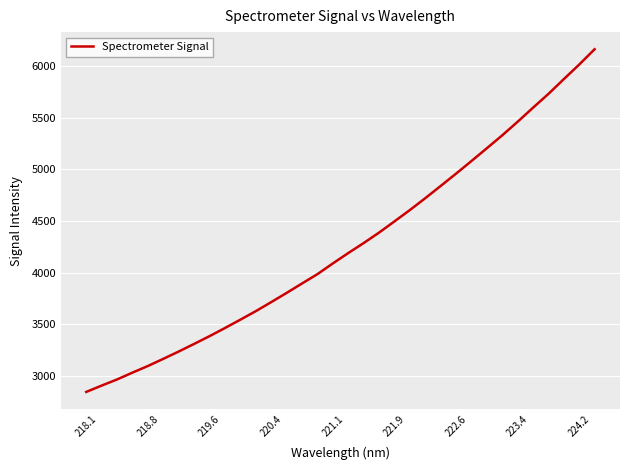

What is the maximum value shown in the chart?

6161.1